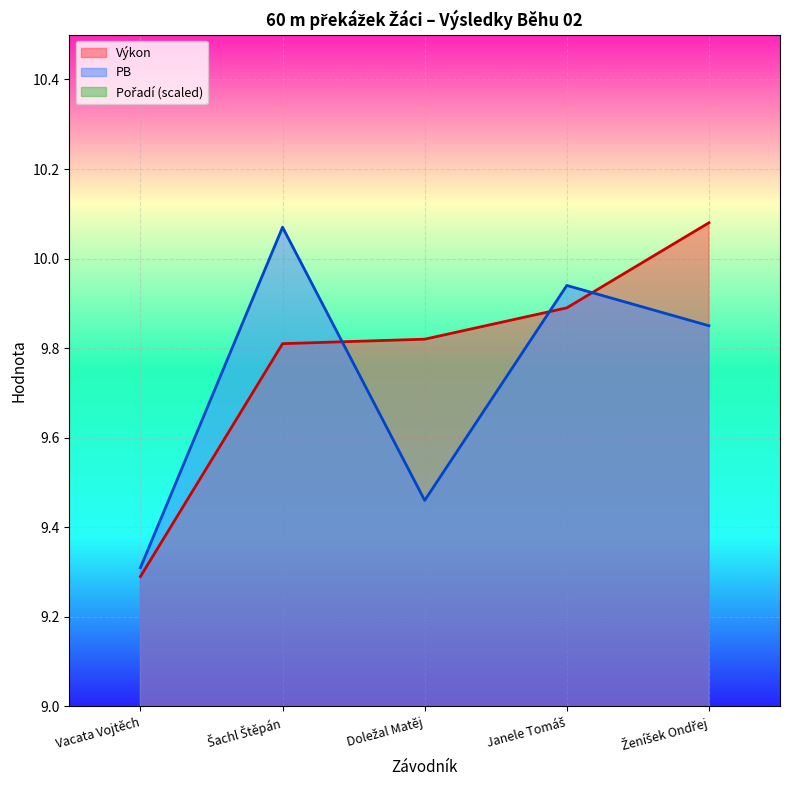

Where is Výkon nearest to the value 9?

Vacata Vojtěch